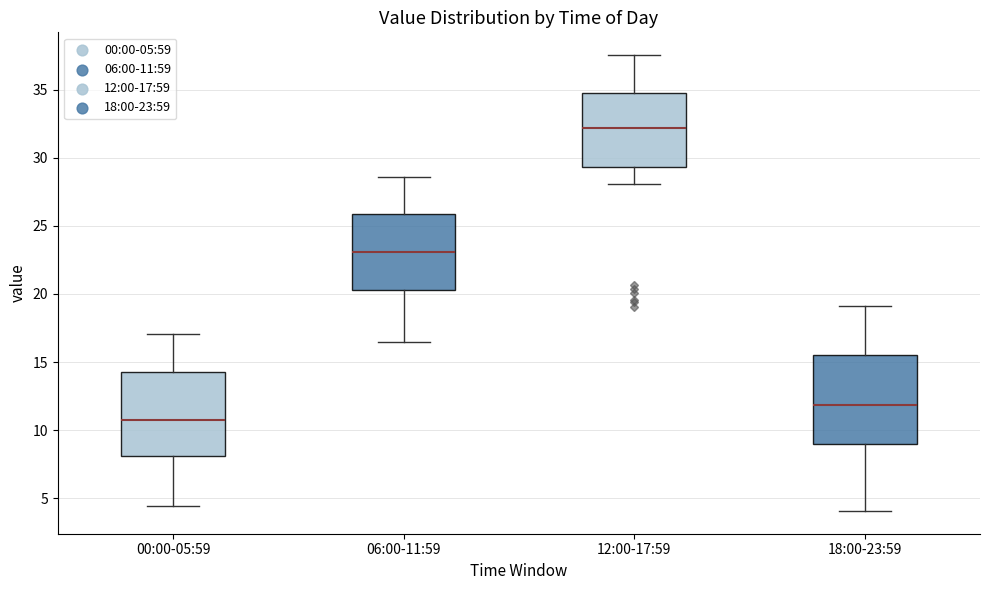

Reading left to right, transcribe this box plot: for each box, give where its median line is, the range the box spans, and where its two whiskers end, as read against the y-axis. The values are not printed on the chart, so give them approximately, as read against the axis.

00:00-05:59: median 11.0, box 8.0 to 14.5, whiskers 4.5 to 17.0
06:00-11:59: median 23.0, box 20.5 to 26.0, whiskers 16.5 to 28.5
12:00-17:59: median 32.0, box 29.5 to 34.5, whiskers 28.0 to 37.5
18:00-23:59: median 12.0, box 9.0 to 15.5, whiskers 4.0 to 19.0